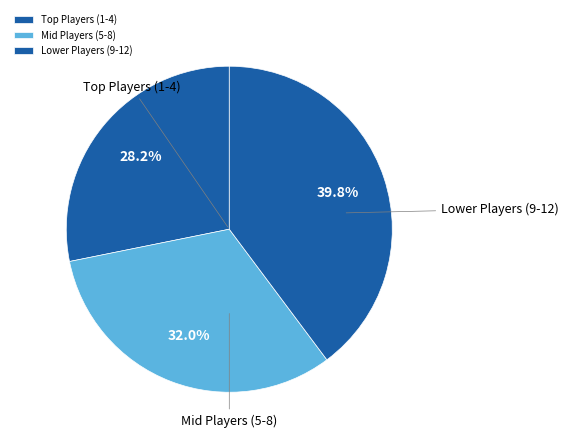

Is there any slice that represents more than half of the pie?

No